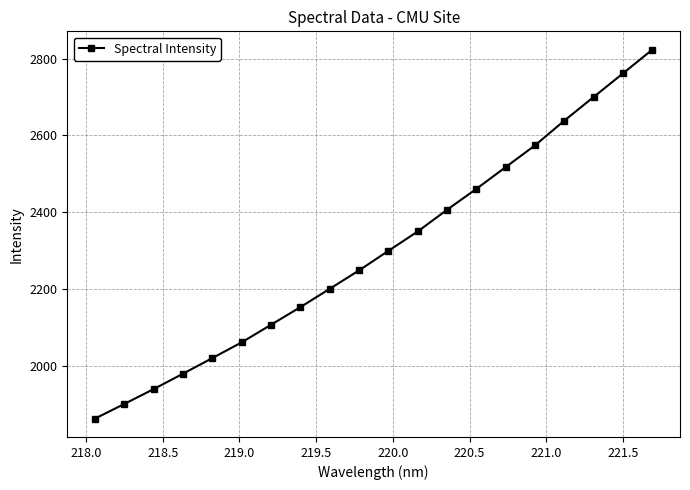

What is the value of the 15th point from the left?

2517.5